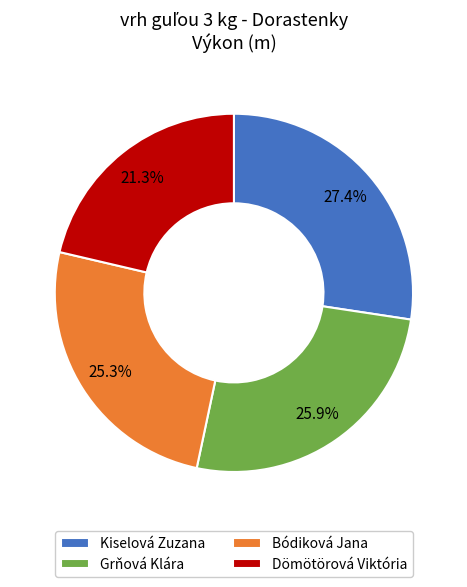

Count the number of slices in the pie.

4